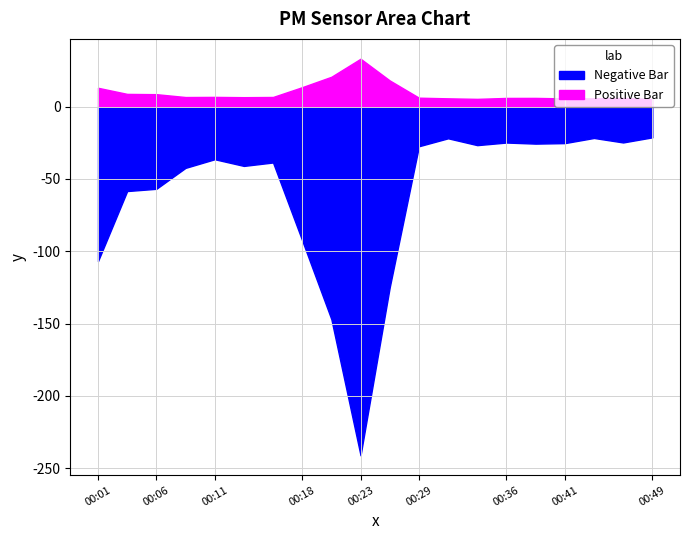

How many lines are shown in the chart?

2